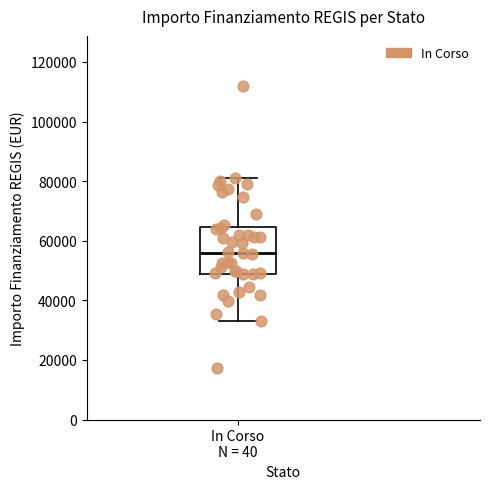

Transcribe this box plot: give where the median line is, the range the box spans, and where the two whiskers end, as read against the y-axis. The values are not printed on the chart, so give them approximately, as read against the axis.

median 56000, box 50000 to 64000, whiskers 32000 to 80000